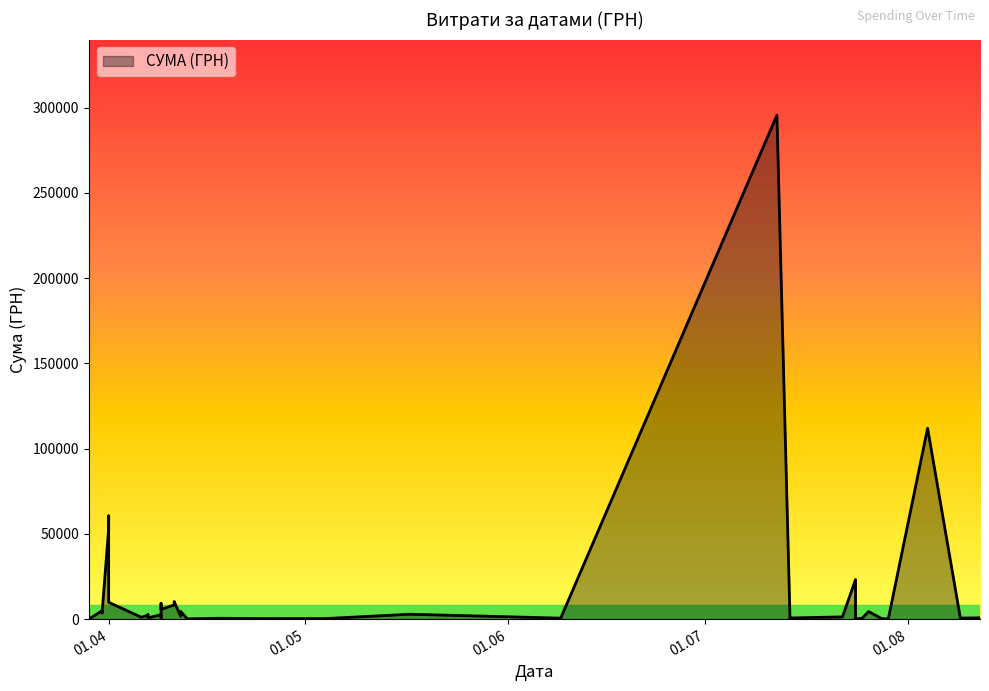

How many values are below 1592?

20